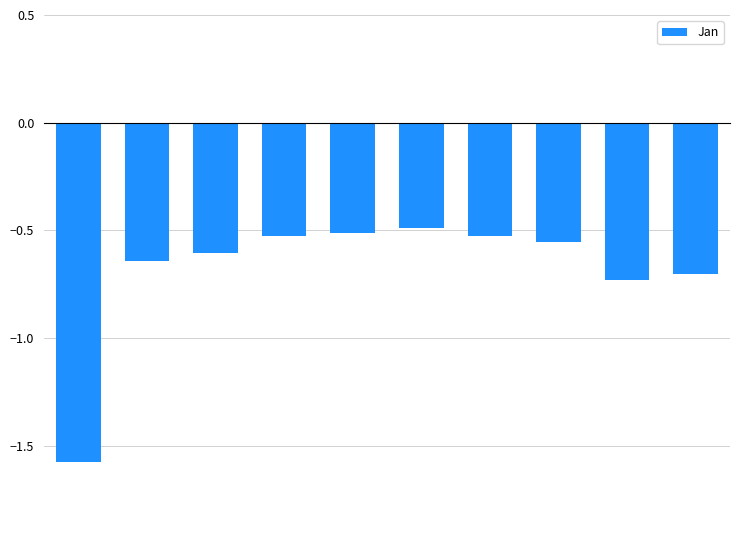

Reading left to right, list all the values displayed in this chart.

pct05=-1.6	pct15=-0.6	pct25=-0.6	pct35=-0.5	pct45=-0.5	pct55=-0.5	pct65=-0.5	pct75=-0.6	pct85=-0.7	pct95=-0.7